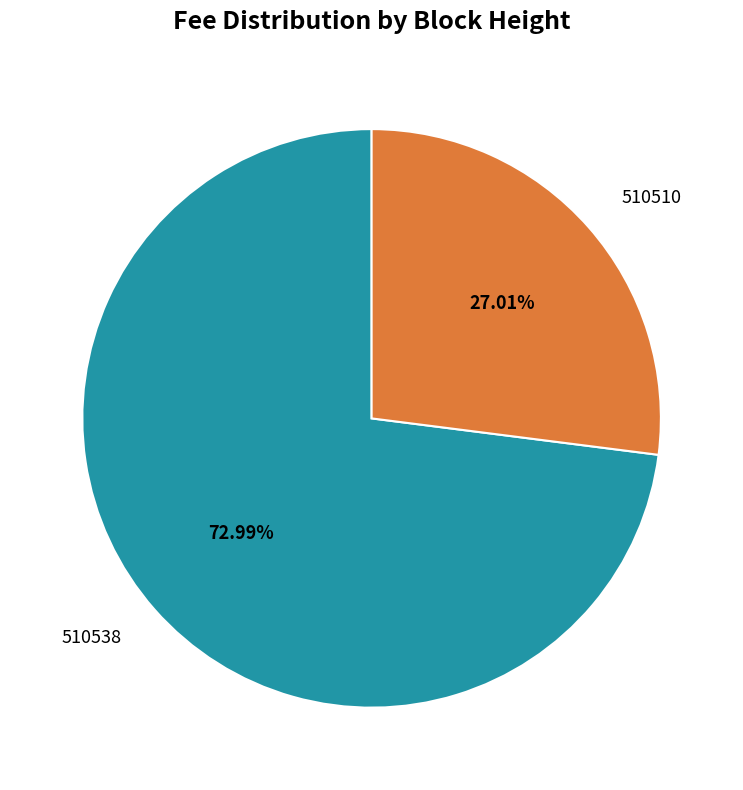

Between 510510 and 510538, which is larger?

510538